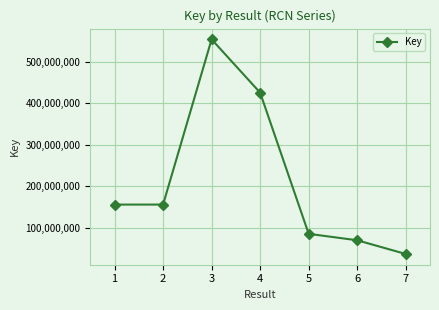

What is the smallest value displayed?

36950259